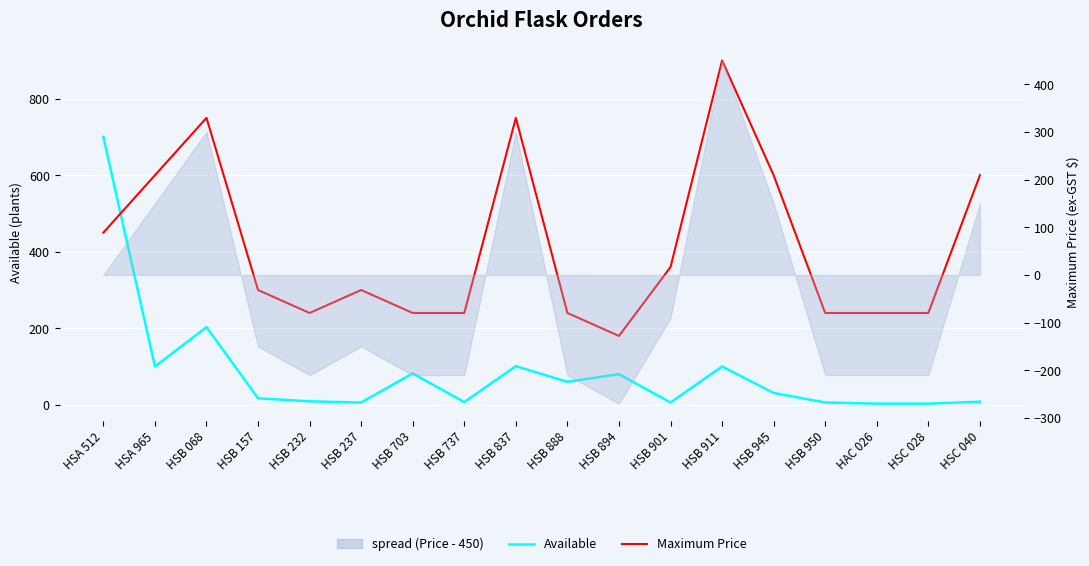

The Available series shows 11 at HSC 040. True or false?

False